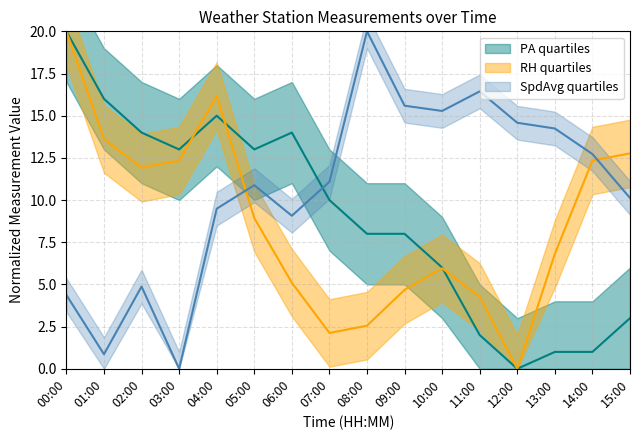

True or false: RH and PA cross at least once.

True